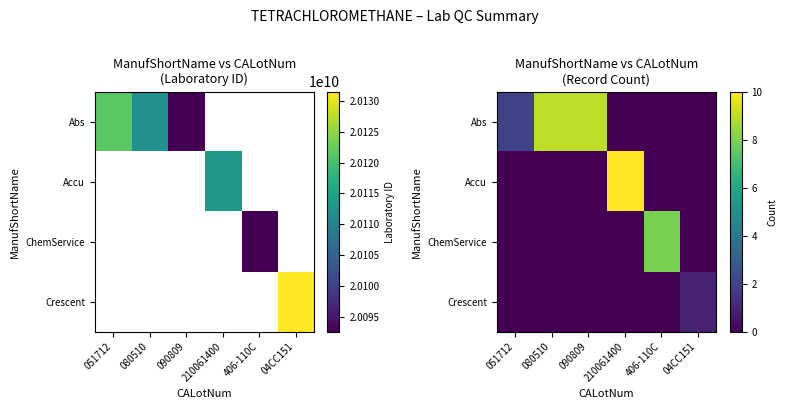

At which category is the sum across all series the highest?

210061400